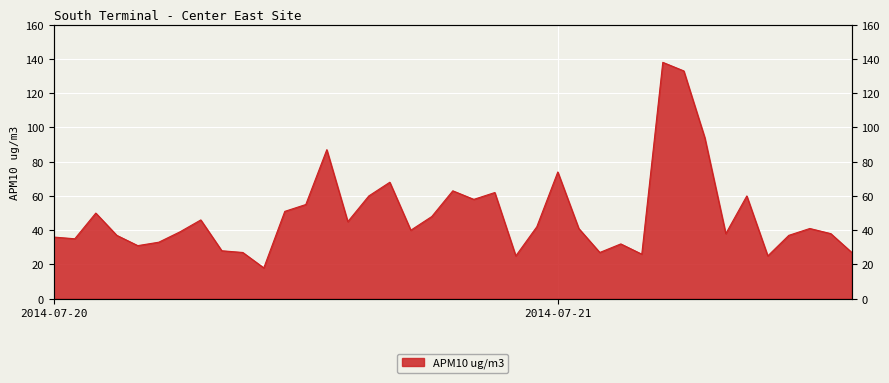

Reading left to right, list all the values displayed in this chart.

36	35	50	37	31	33	39	46	28	27	18	51	55	87	45	60	68	40	48	63	58	62	25	42	74	41	27	32	26	138	133	94	38	60	25	37	41	38	27